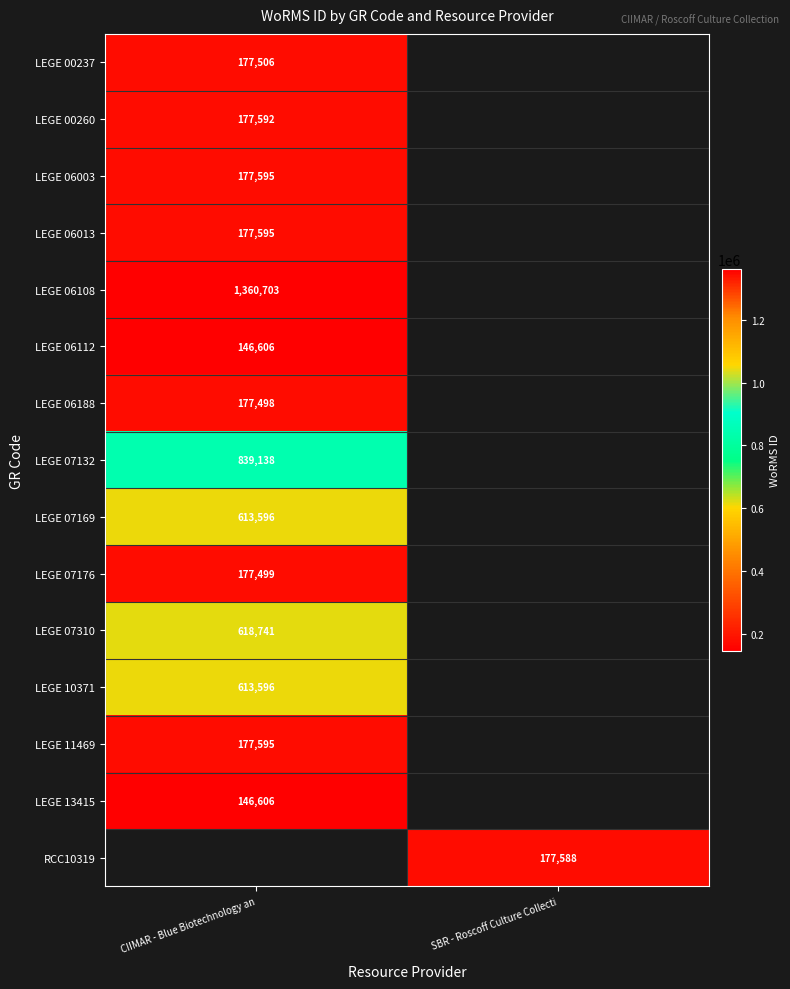

The value of LEGE 06003 at CIIMAR - Blue Biotechnology an is 41063. True or false?

False